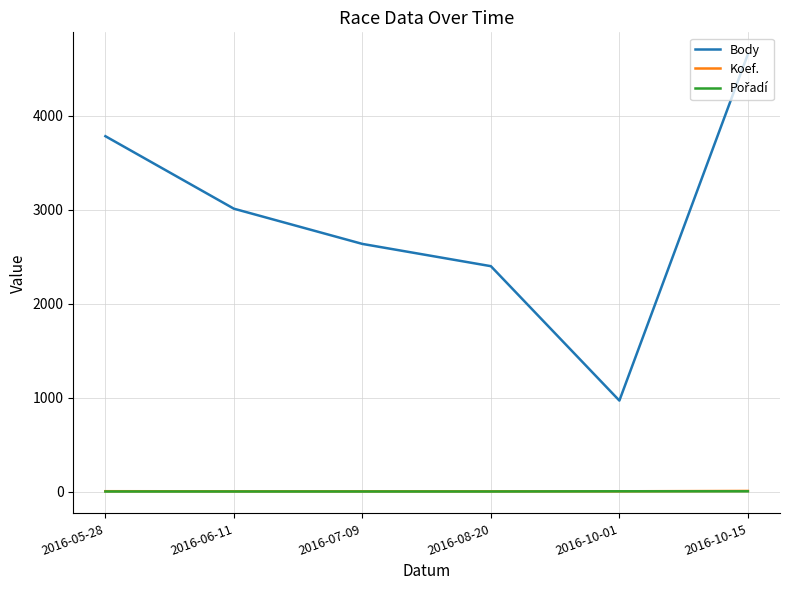

What is the average value of the Koef. series?

4